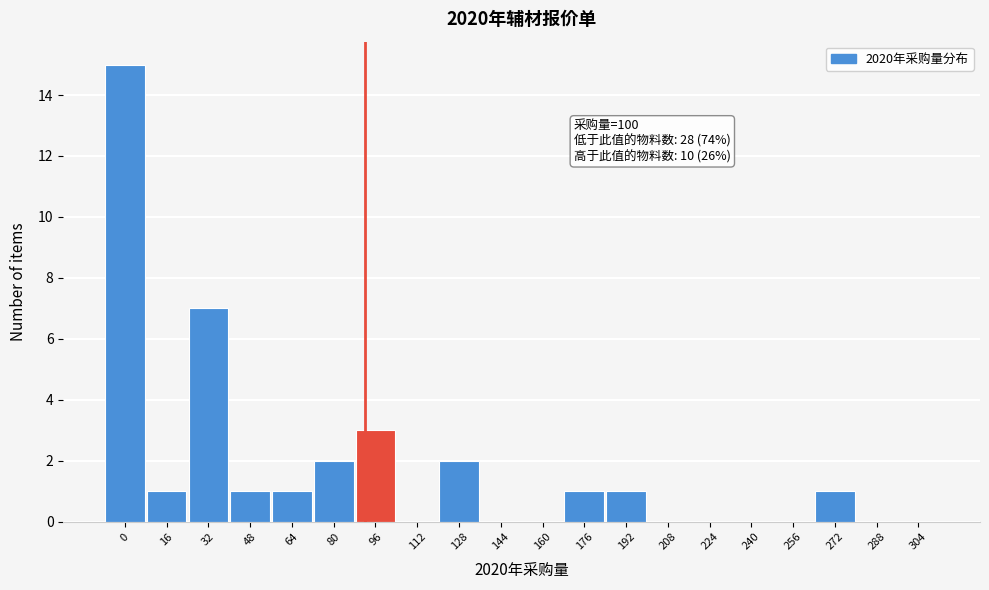

Reading right to left, extract all data points from this chart.

304=0	288=0	272=1	256=0	240=0	224=0	208=0	192=1	176=1	160=0	144=0	128=2	112=0	96=3	80=2	64=1	48=1	32=7	16=1	0=15